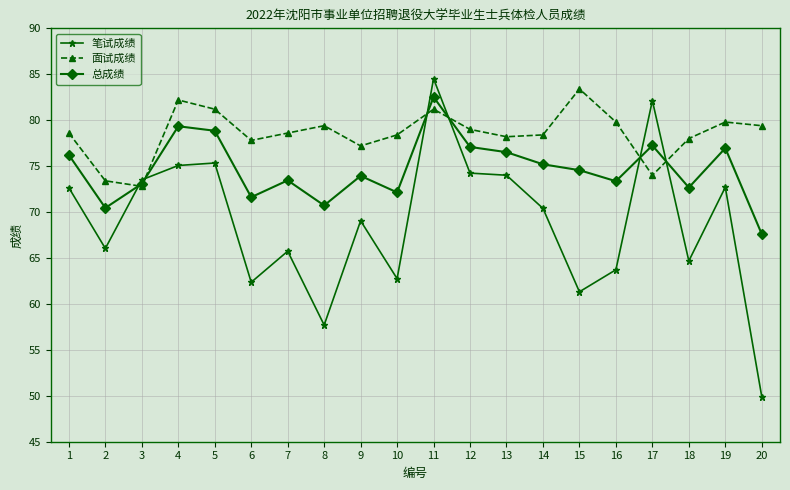

At 7, list the series in order from largest to smallest.

面试成绩, 总成绩, 笔试成绩